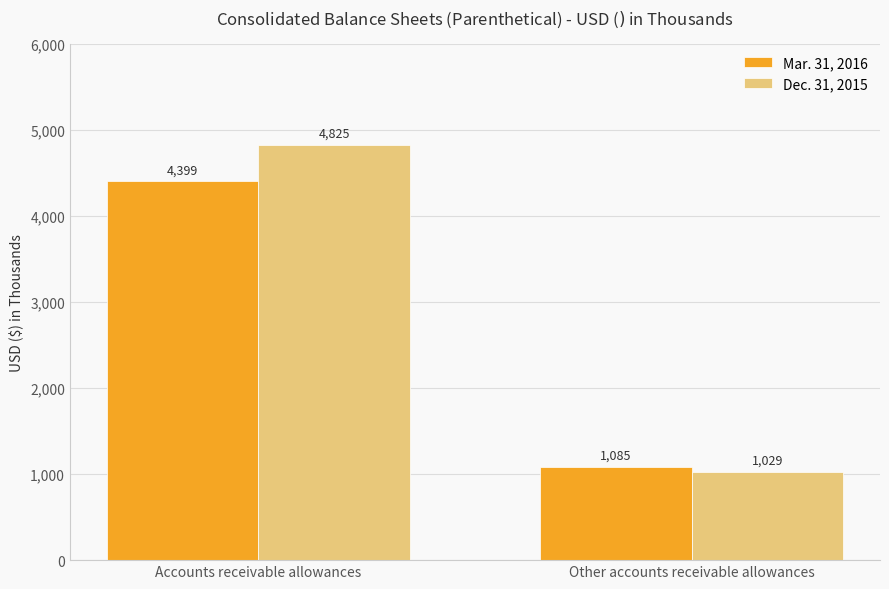

Is the value of Mar. 31, 2016 at Other accounts receivable allowances greater than the value of Dec. 31, 2015 at Accounts receivable allowances?

No